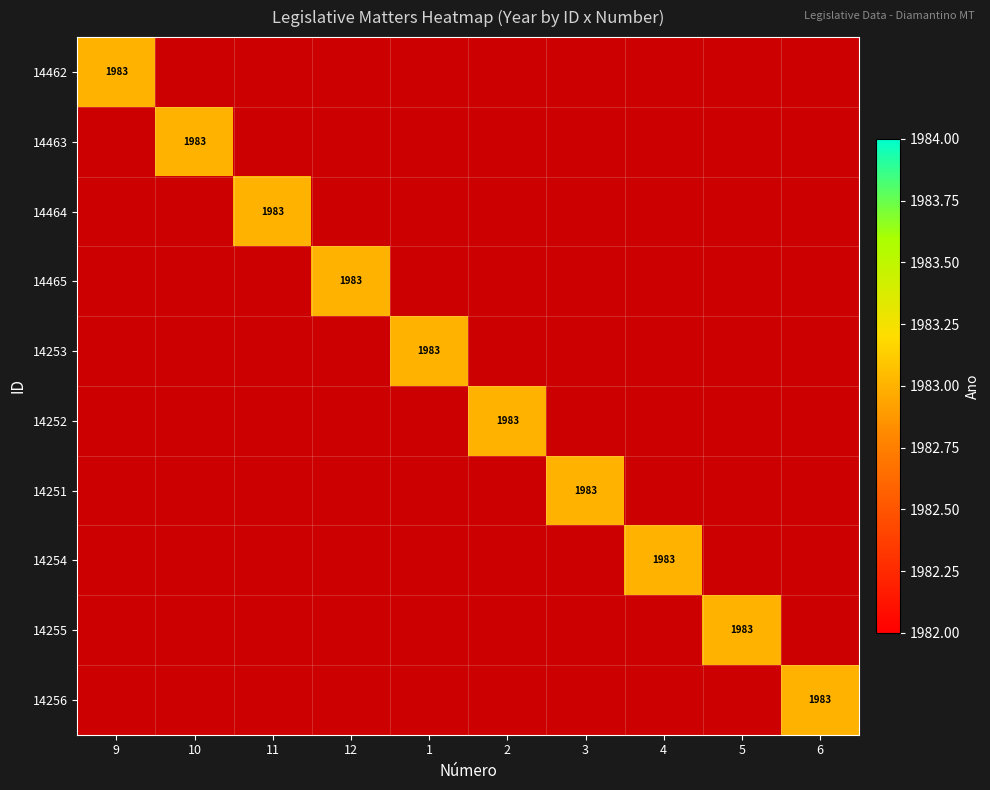

At how many categories does at least one series exceed 413?

10